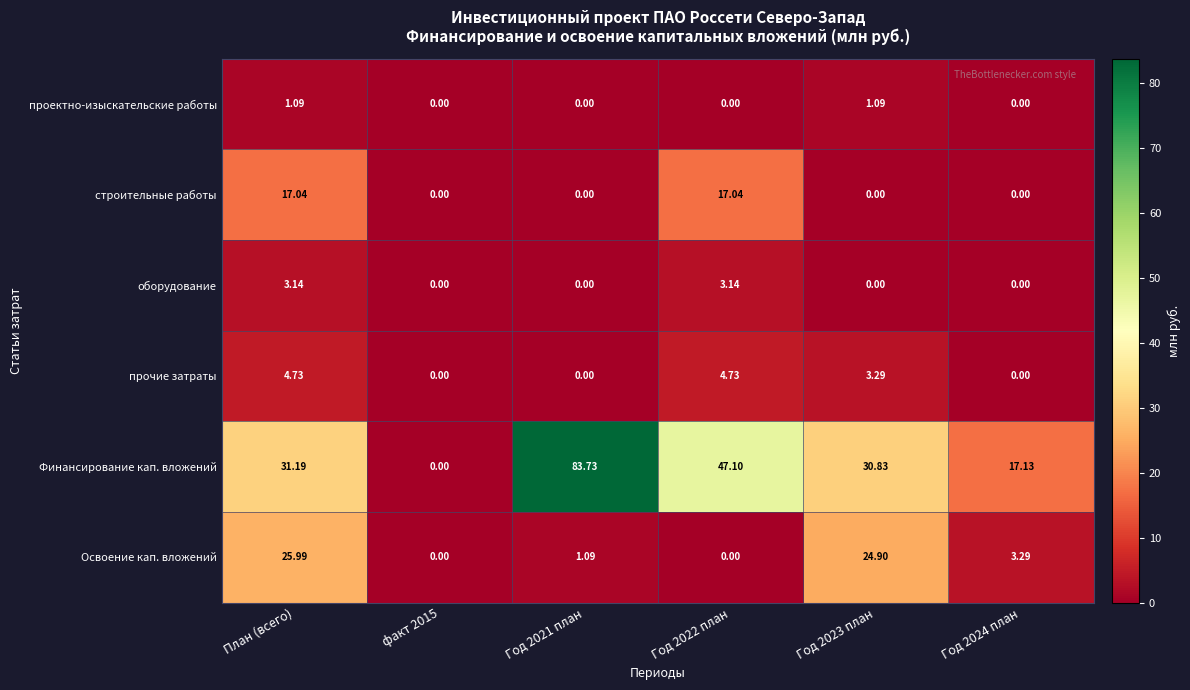

Which series has the widest spread of values?

Финансирование кап. вложений